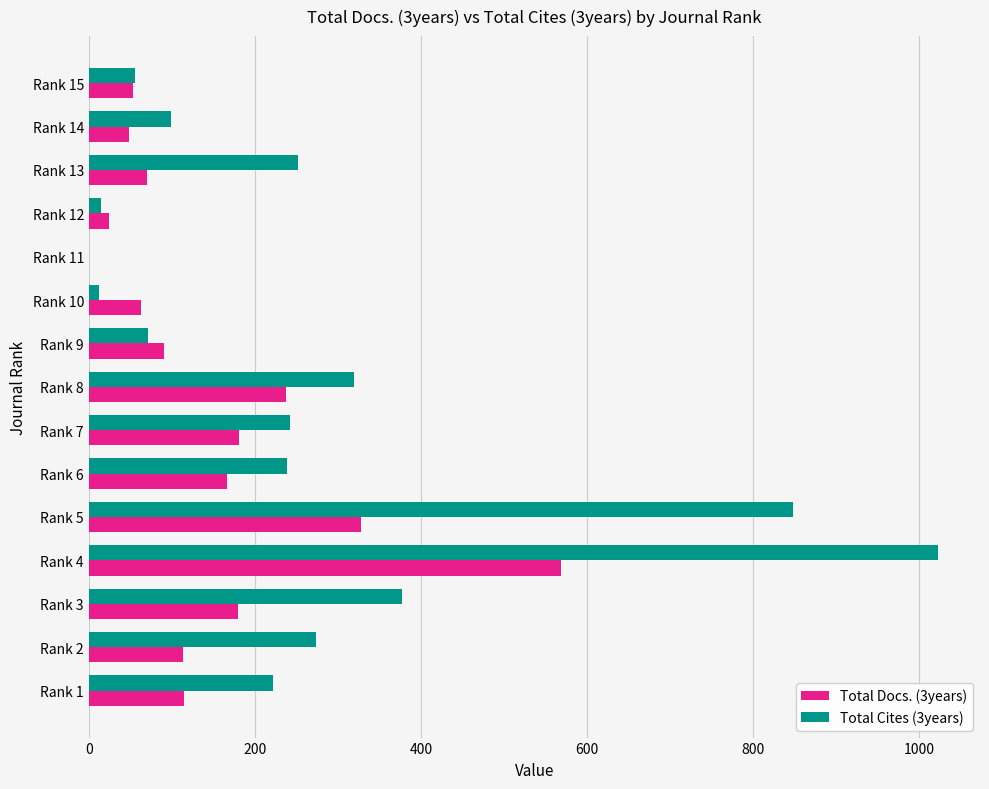

Which label corresponds to the largest value in the chart?

Rank 4